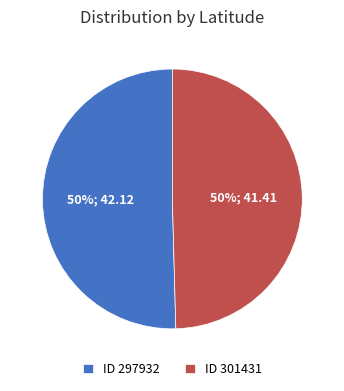

Approximately how many times larger is the value at ID 301431 compared to ID 297932?

1.0